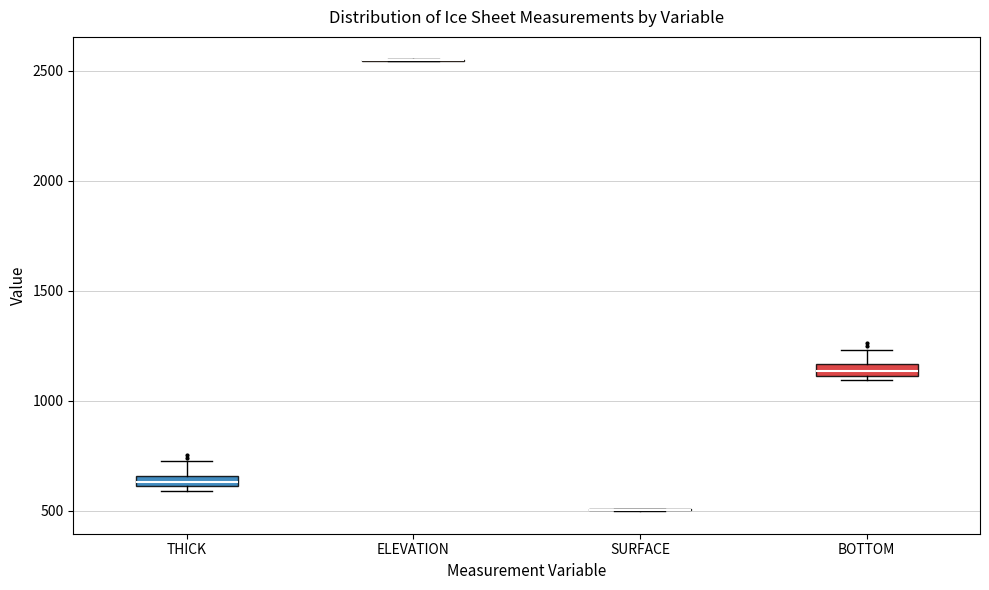

Where is the lower edge of the box for BOTTOM on the y-axis? The values are not printed on the chart, so give them approximately, as read against the axis.

1100